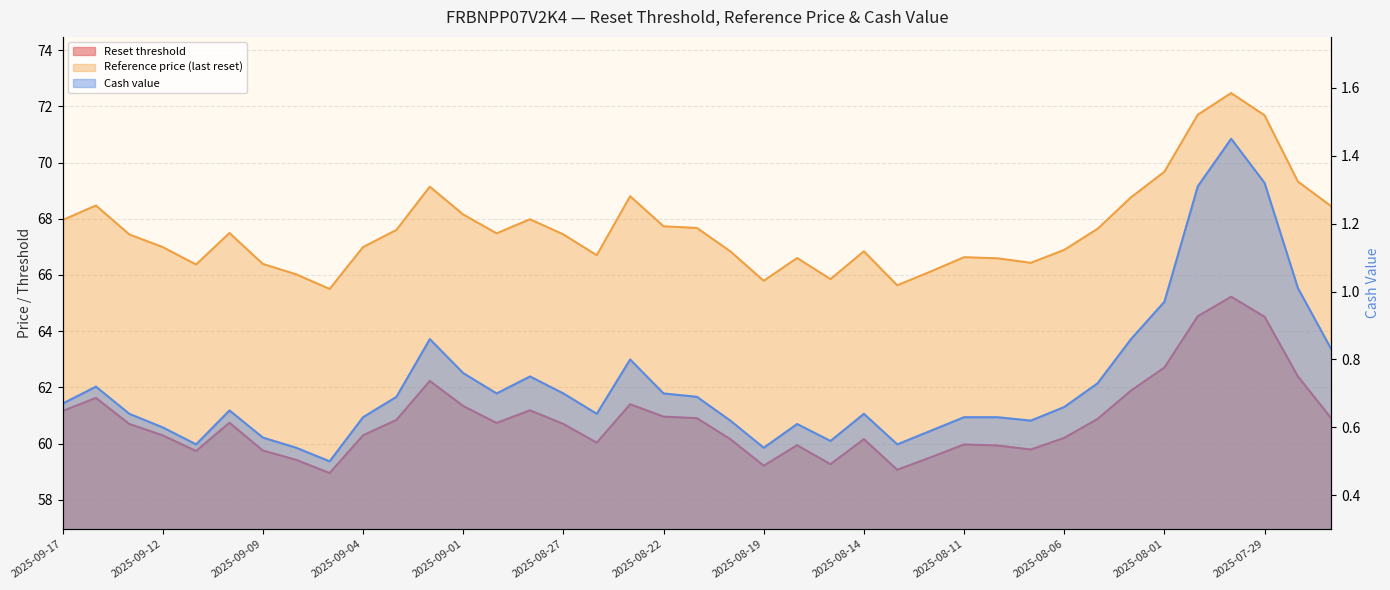

What position from the right is 2025-07-28?

2